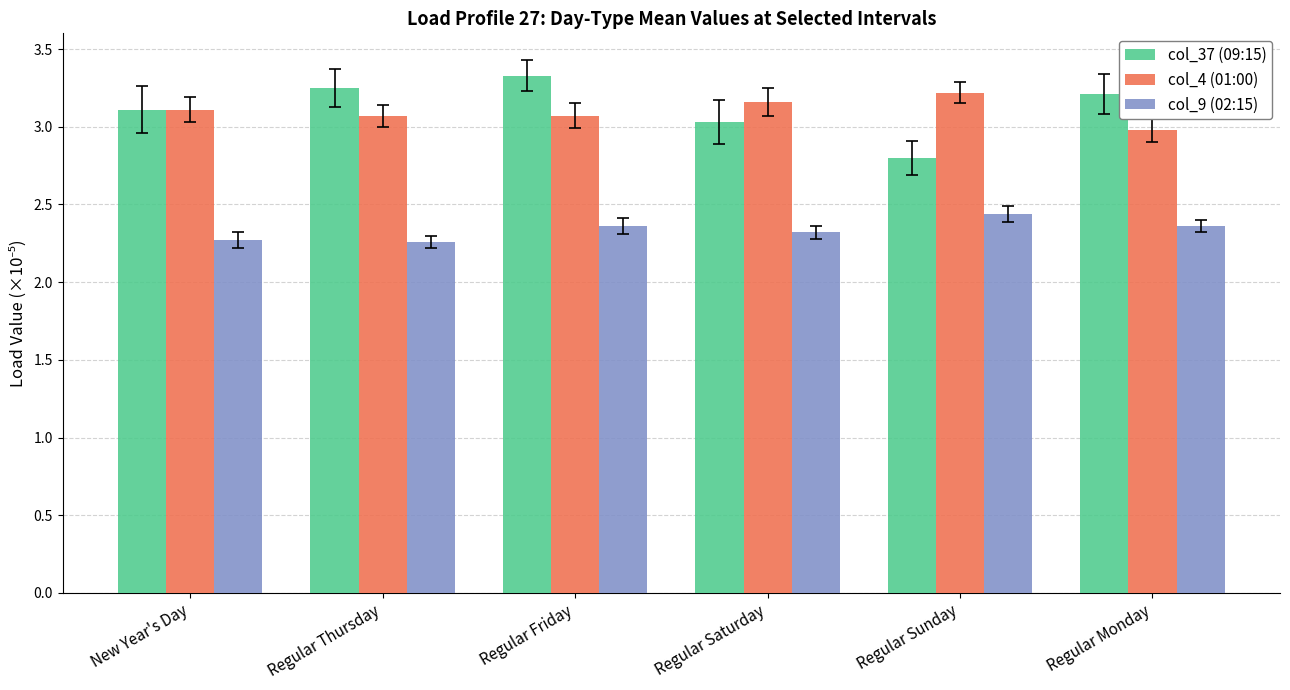

What is the average value of the col_37 (09:15) series?

3.1